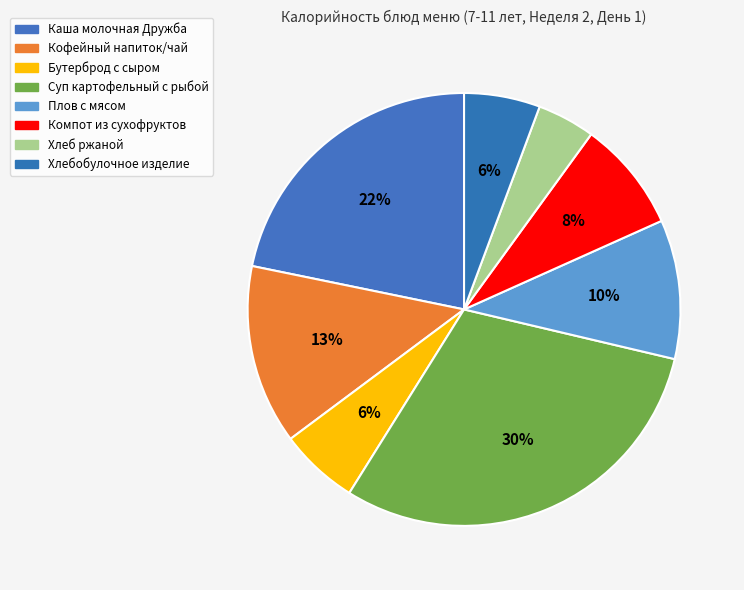

How many segments does this pie chart have?

8